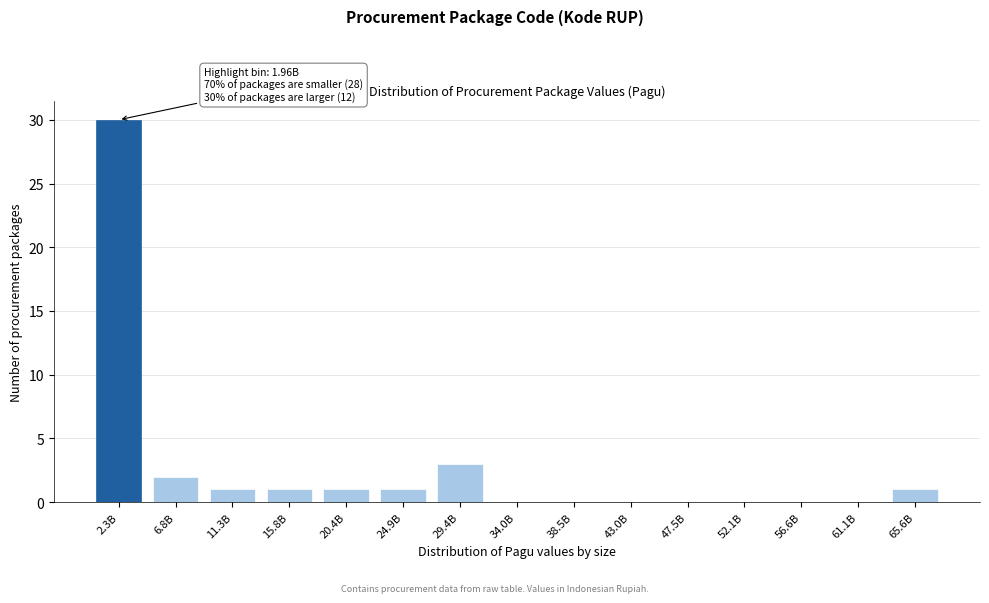

Reading left to right, transcribe all the data shown in this chart.

2.3B=30	6.8B=2	11.3B=1	15.8B=1	20.4B=1	24.9B=1	29.4B=3	34.0B=0	38.5B=0	43.0B=0	47.5B=0	52.1B=0	56.6B=0	61.1B=0	65.6B=1